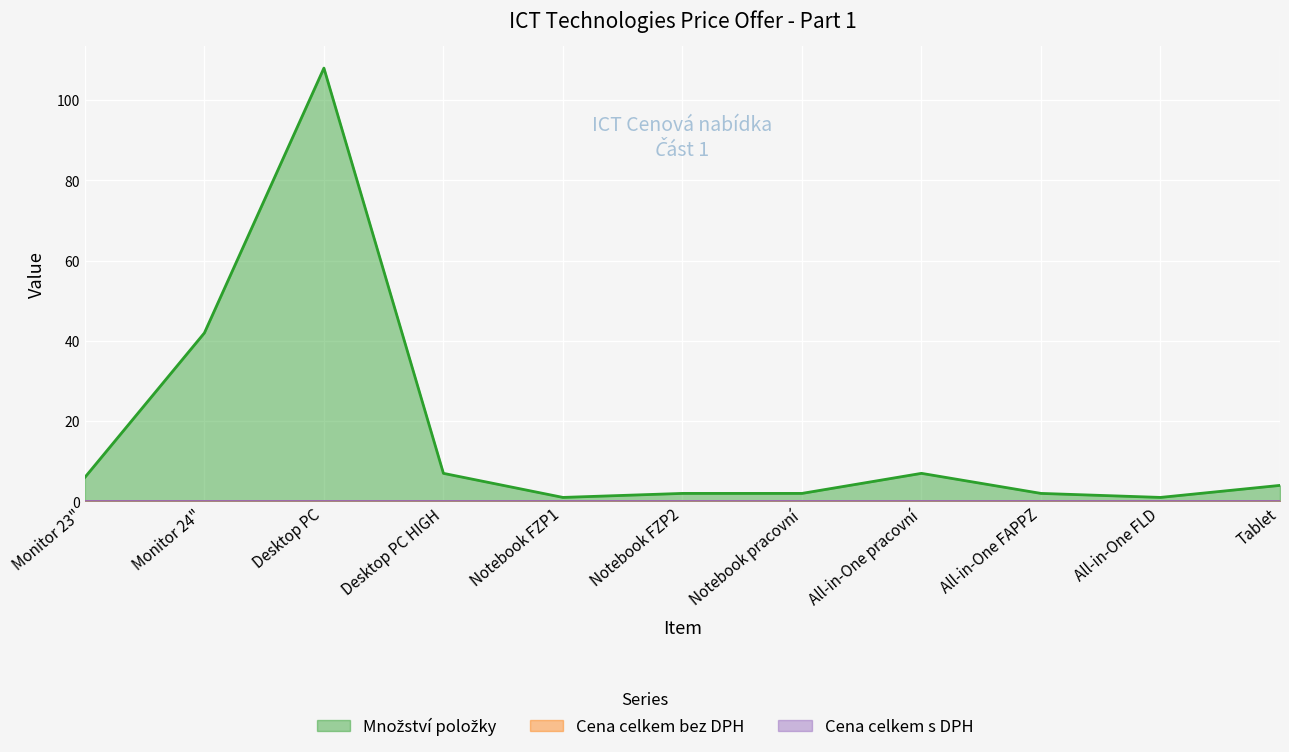

What is the maximum value shown in the chart?

108